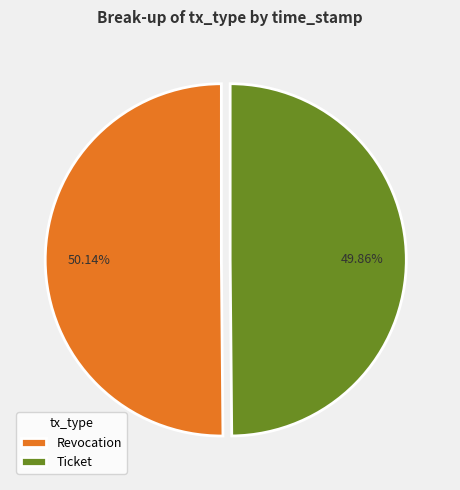

Is the sum of Ticket and Revocation greater than half?

Yes